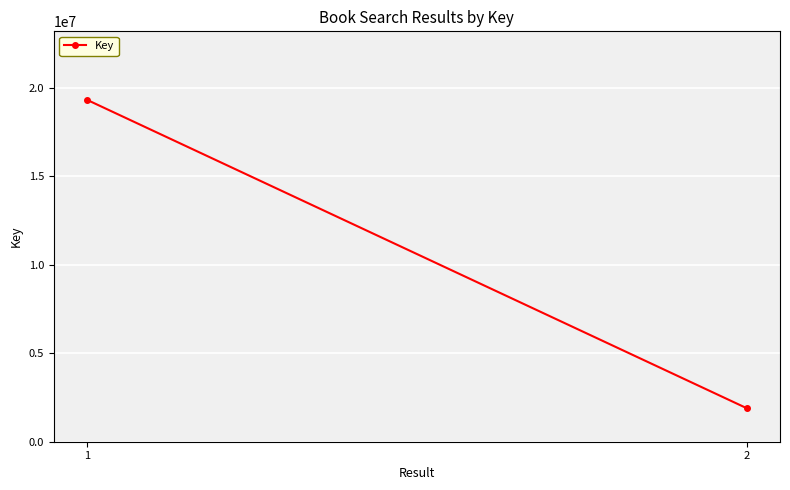

What is the value of the 2nd point from the left?

1888585